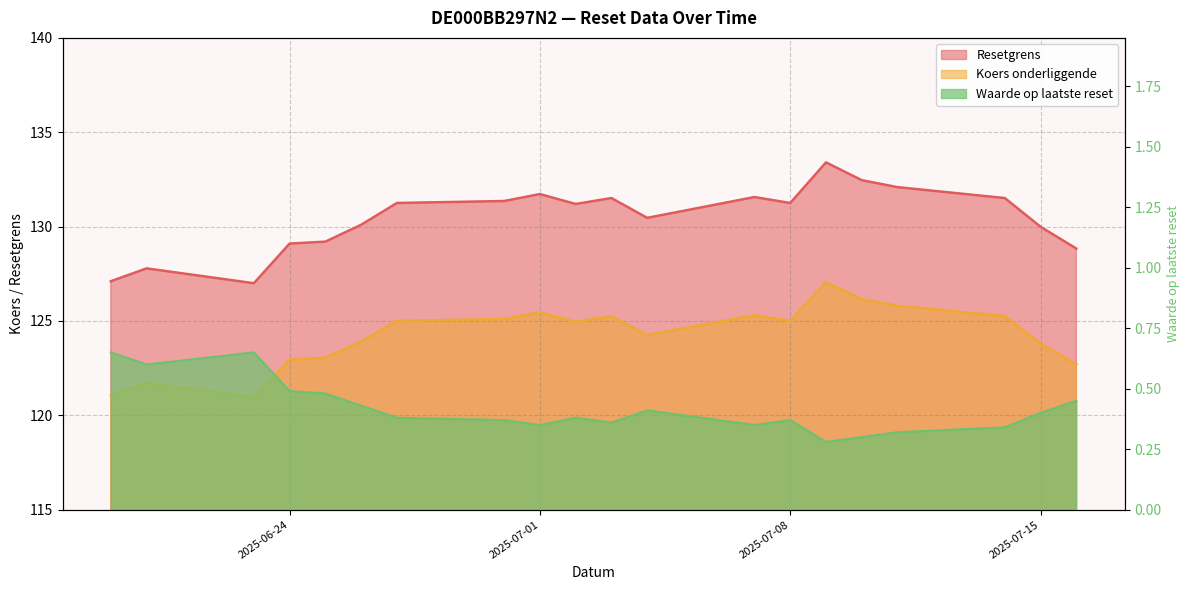

The value of Waarde op laatste reset at 2025-06-27 is 0.4. True or false?

True